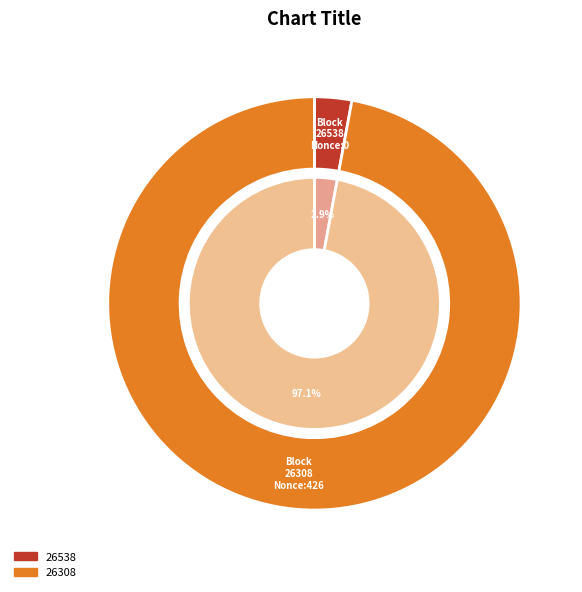

What is the smallest slice in the pie chart?

26538